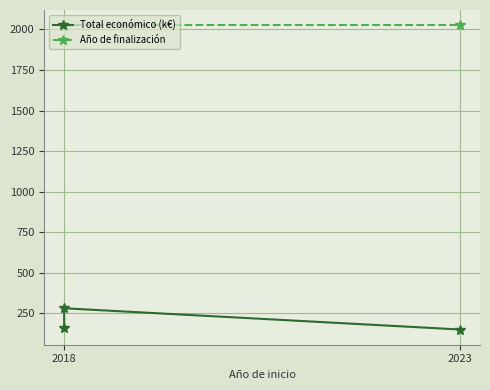

What is the difference between the maximum and minimum values in the Año de finalización series?

5.0